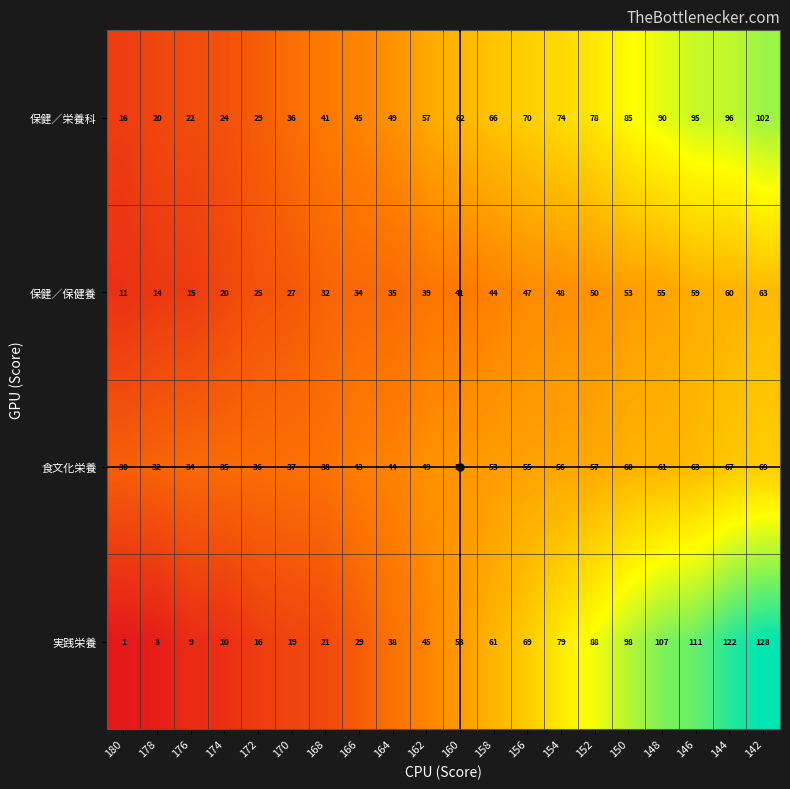

What is the greatest value displayed?

128